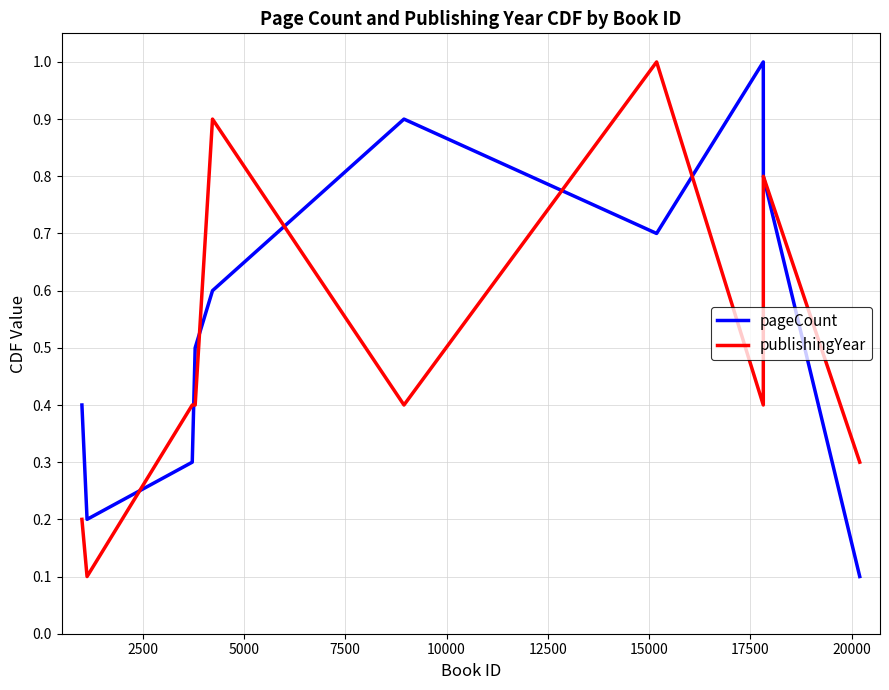

Count the publishingYear values in the range 0 to 1.

10